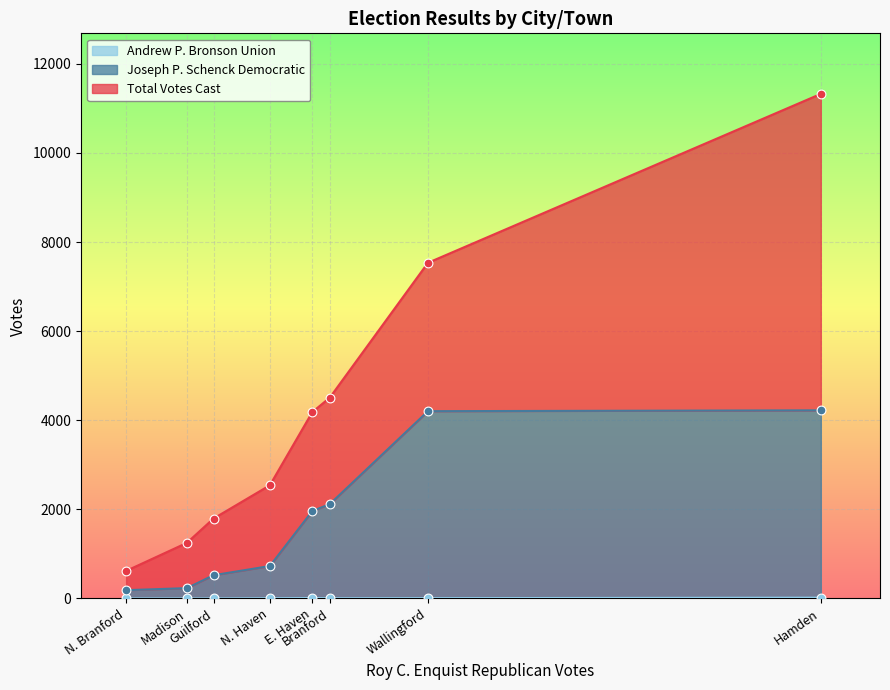

Which series has the largest total across all categories?

Total Votes Cast